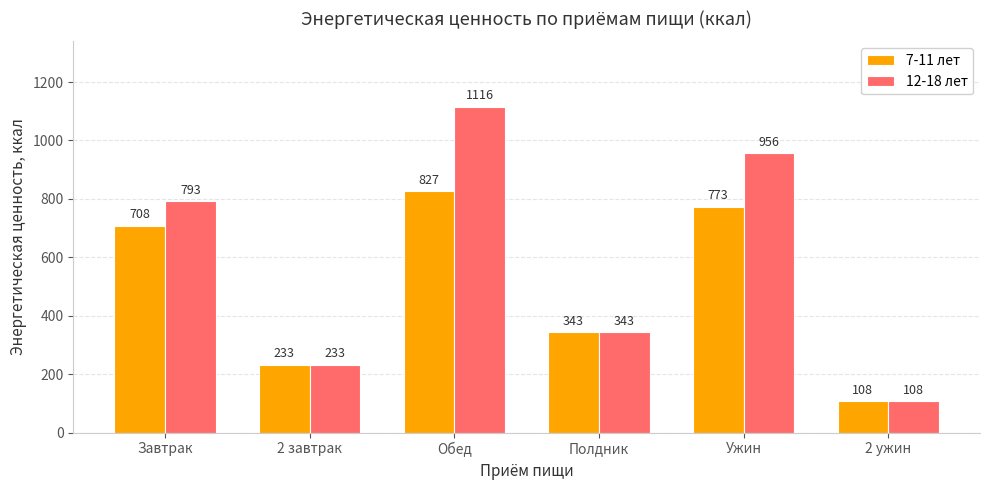

How many groups of bars are there?

6